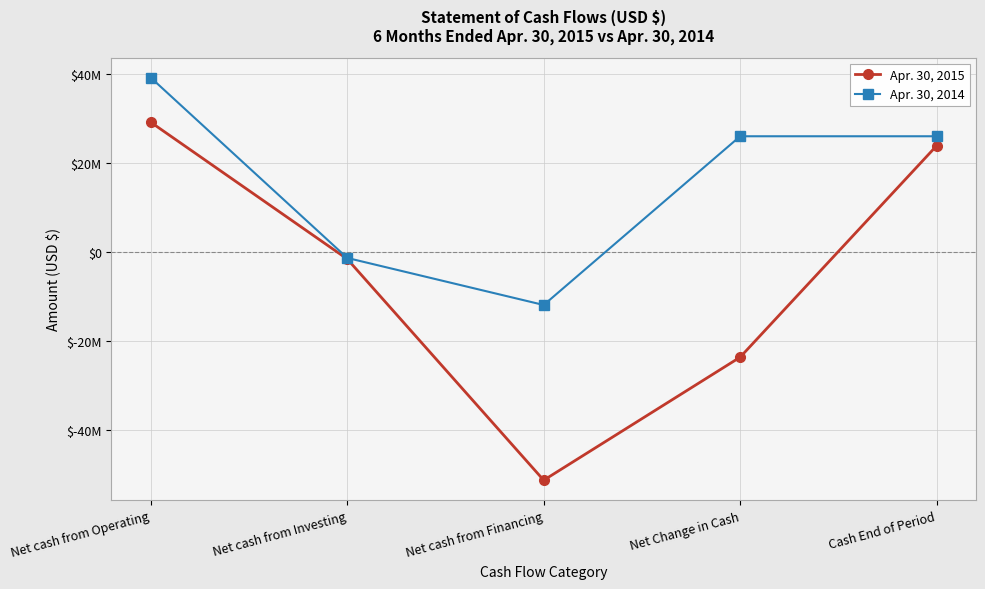

What is the sum of all Apr. 30, 2015 values?

-23243483